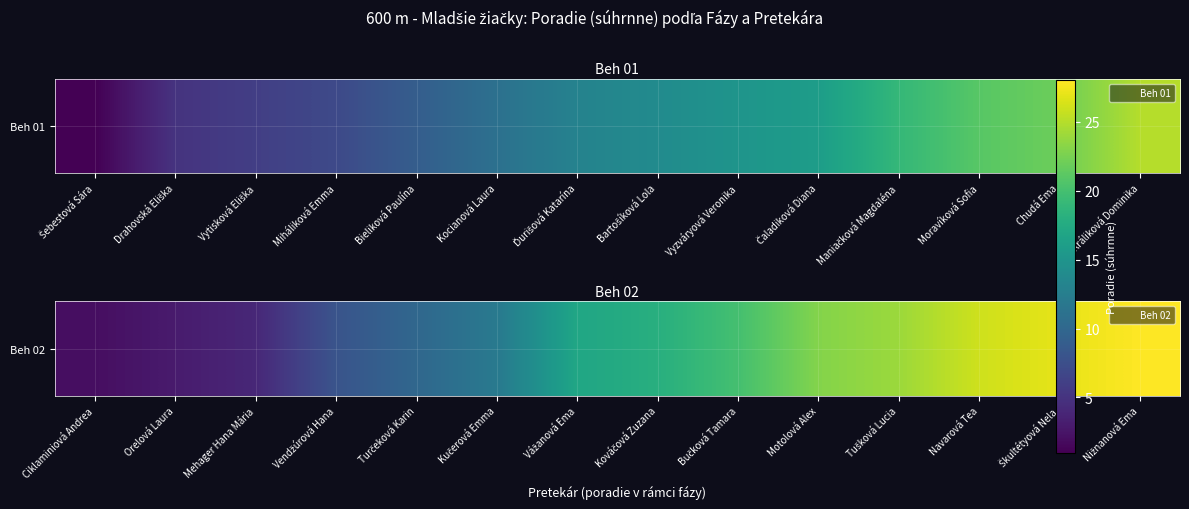

What is the change in value from Vážanová Ema to Nižnanová Ema?

+11